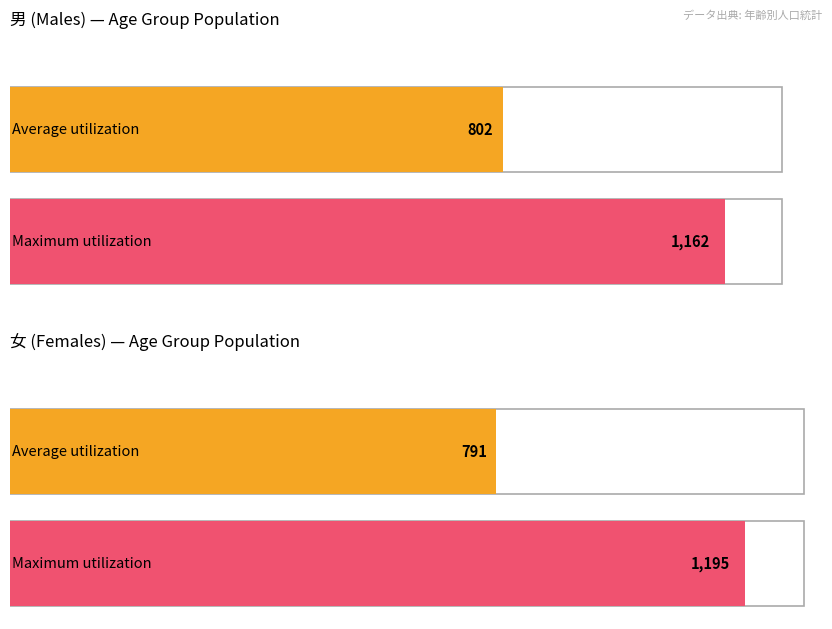

Is the value of 女 at 10 greater than the value of 男 at 0?

No